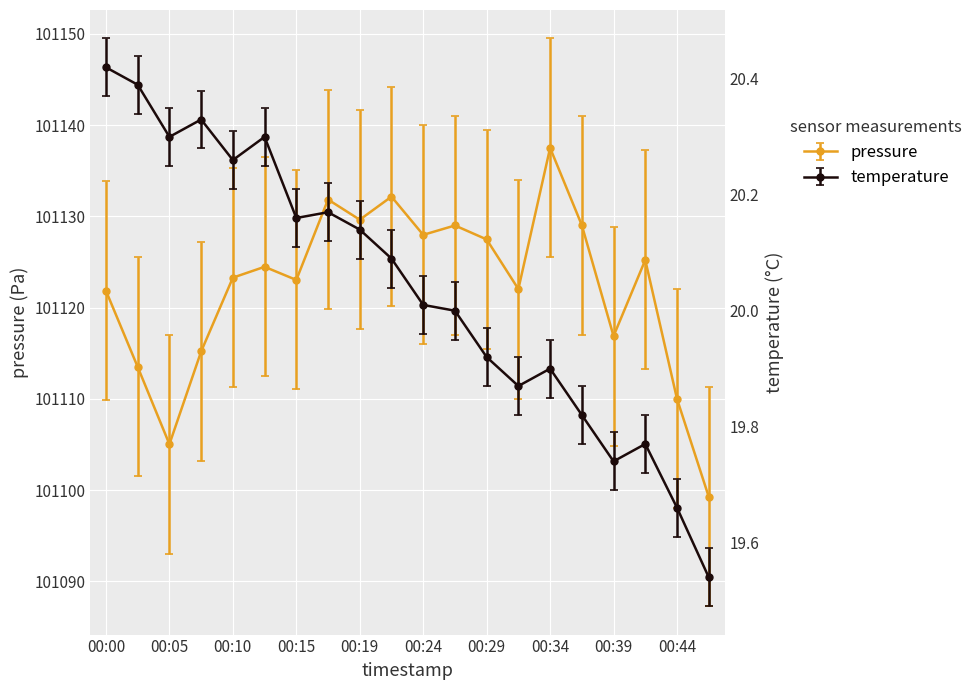

How many data points in temperature are less than 20?

8